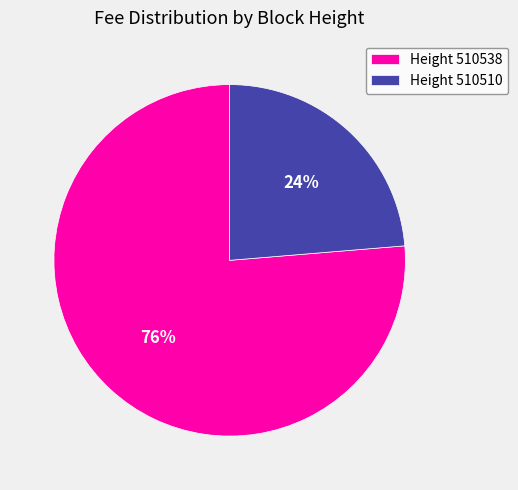

To the nearest percent, what is the combined percentage of Height 510510 and Height 510538?

100%